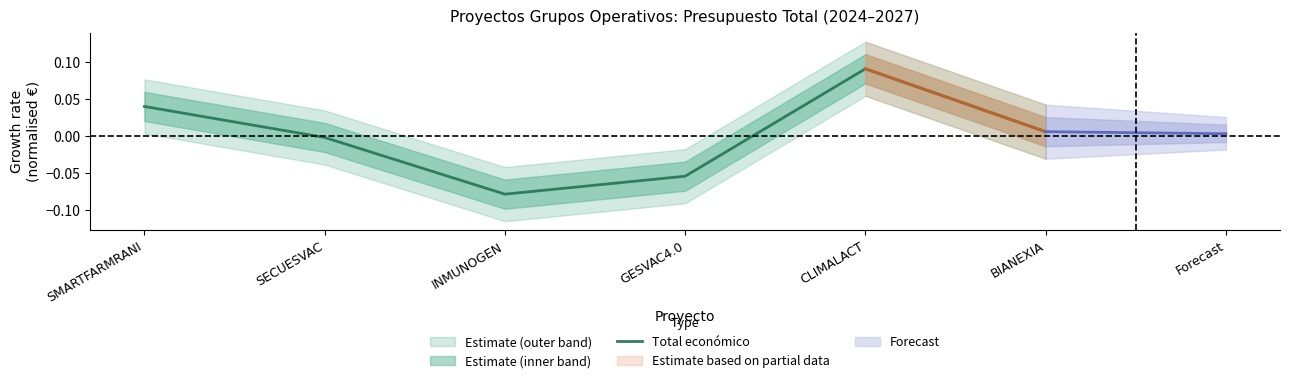

Where does the data first go above 0?

SMARTFARMRANI